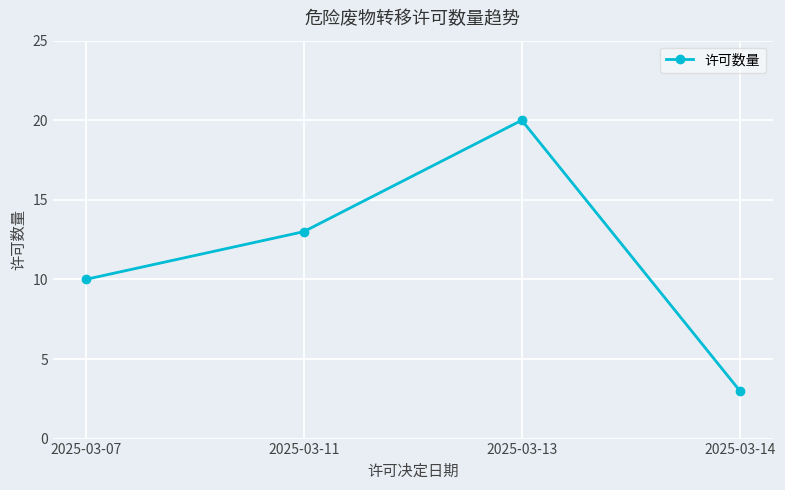

What is the maximum value shown in the chart?

20